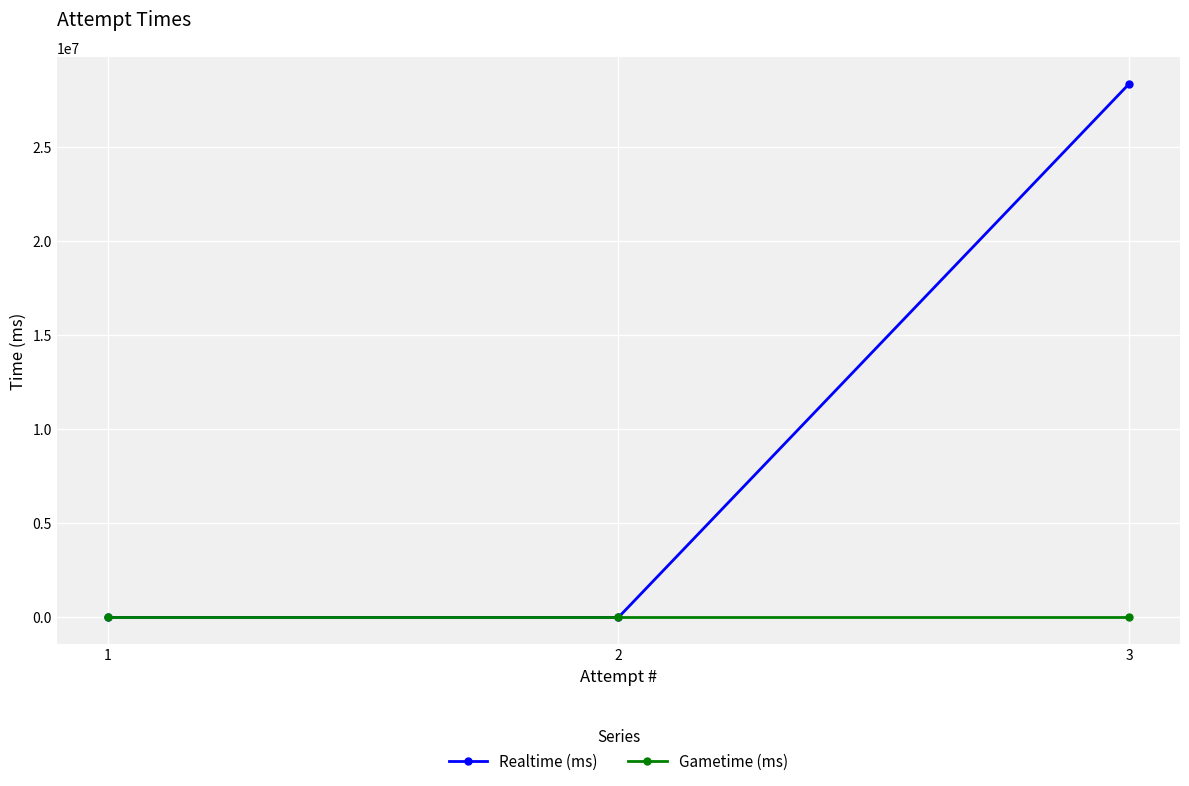

What is the highest value of the Realtime (ms) series?

28372766